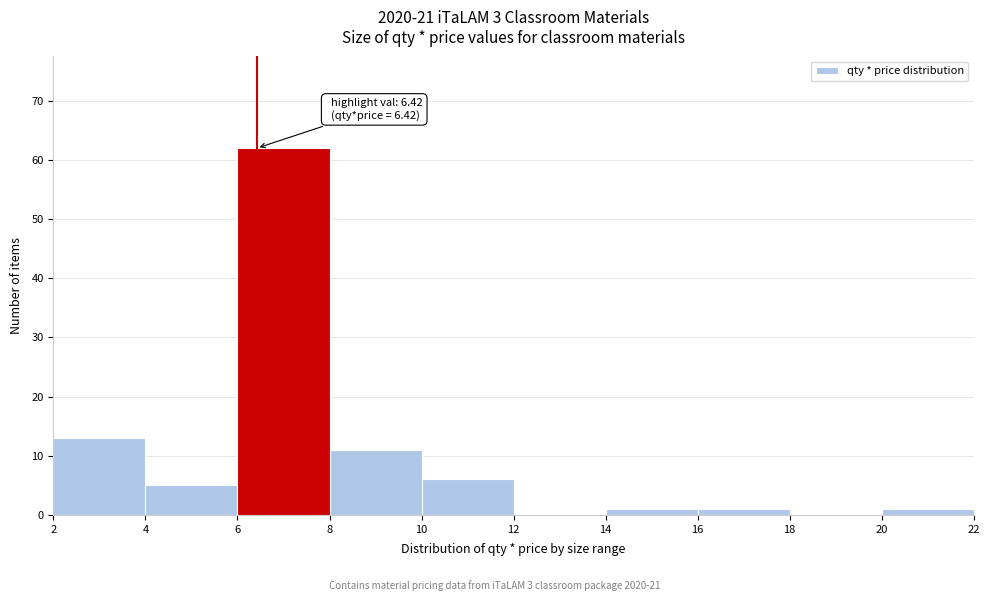

Over which range of the x-axis is the bar tallest?

6 to 8